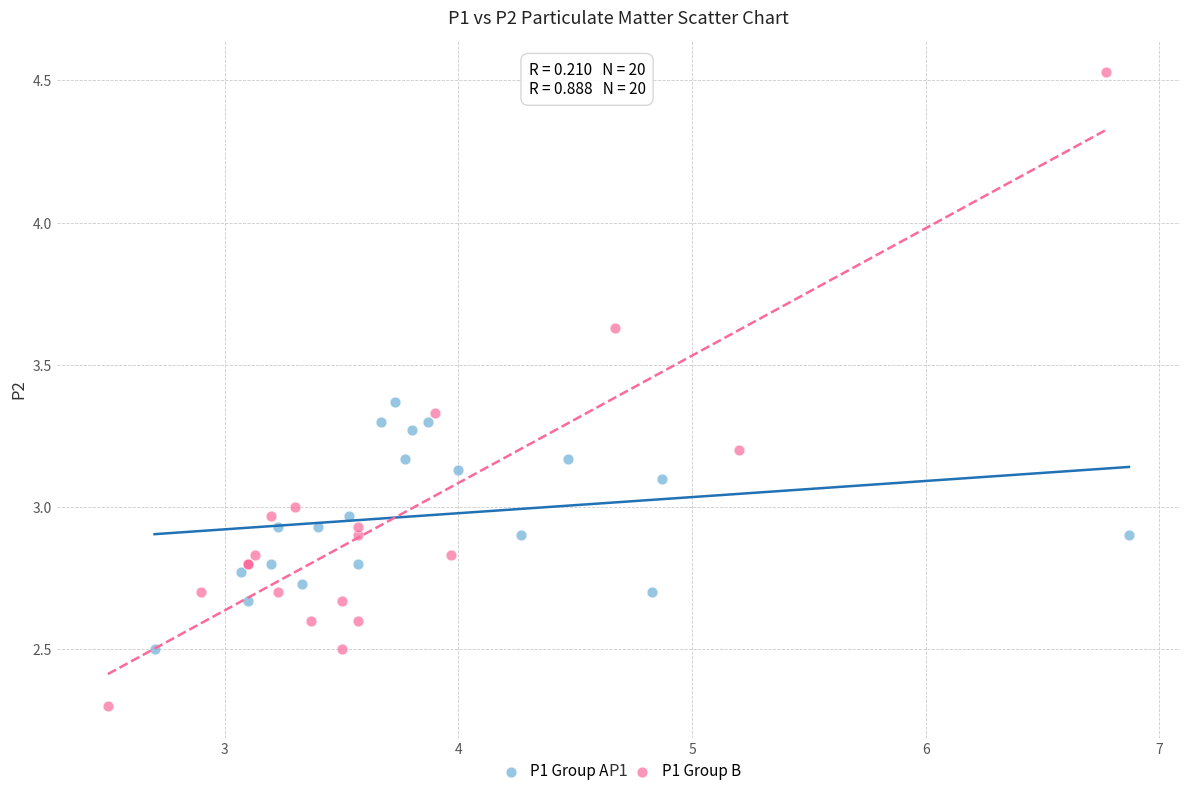

Which series contains the highest Y value?

P1 Group B